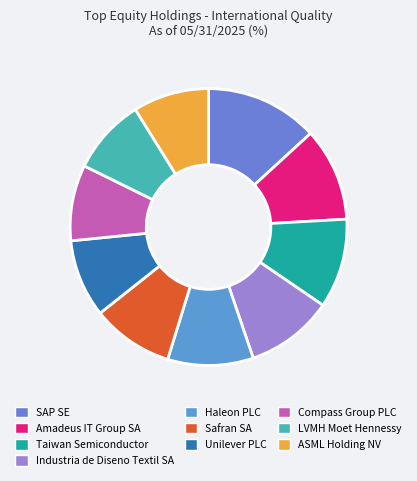

The Industria de Diseno Textil SA slice represents 10% of the pie. True or false?

True